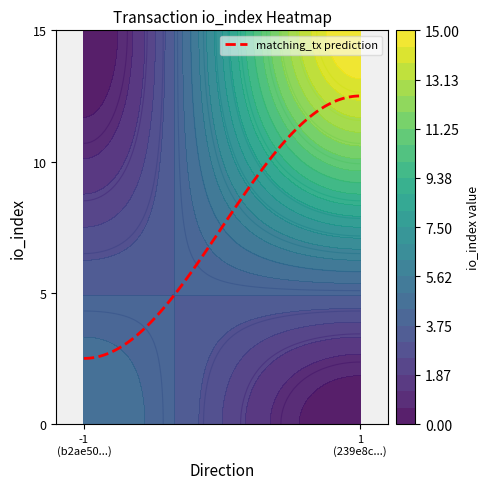

What is the highest value of the matching_tx prediction series?

12.5